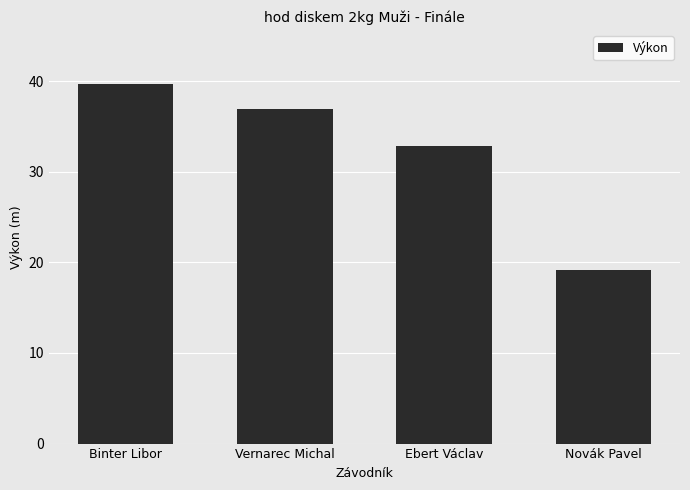

What position from the left is Ebert Václav?

3